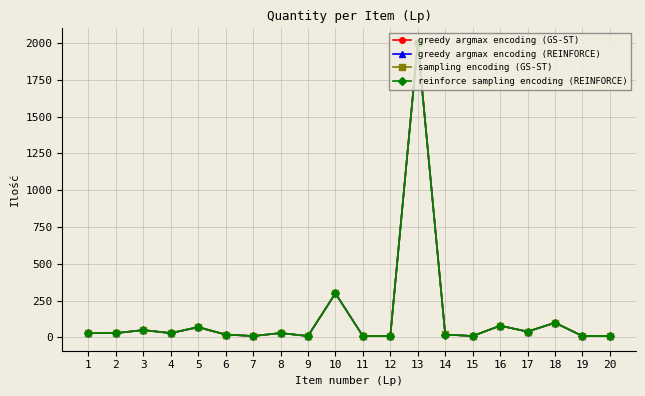

The value of sampling encoding (GS-ST) at 5 is 68.6. True or false?

True